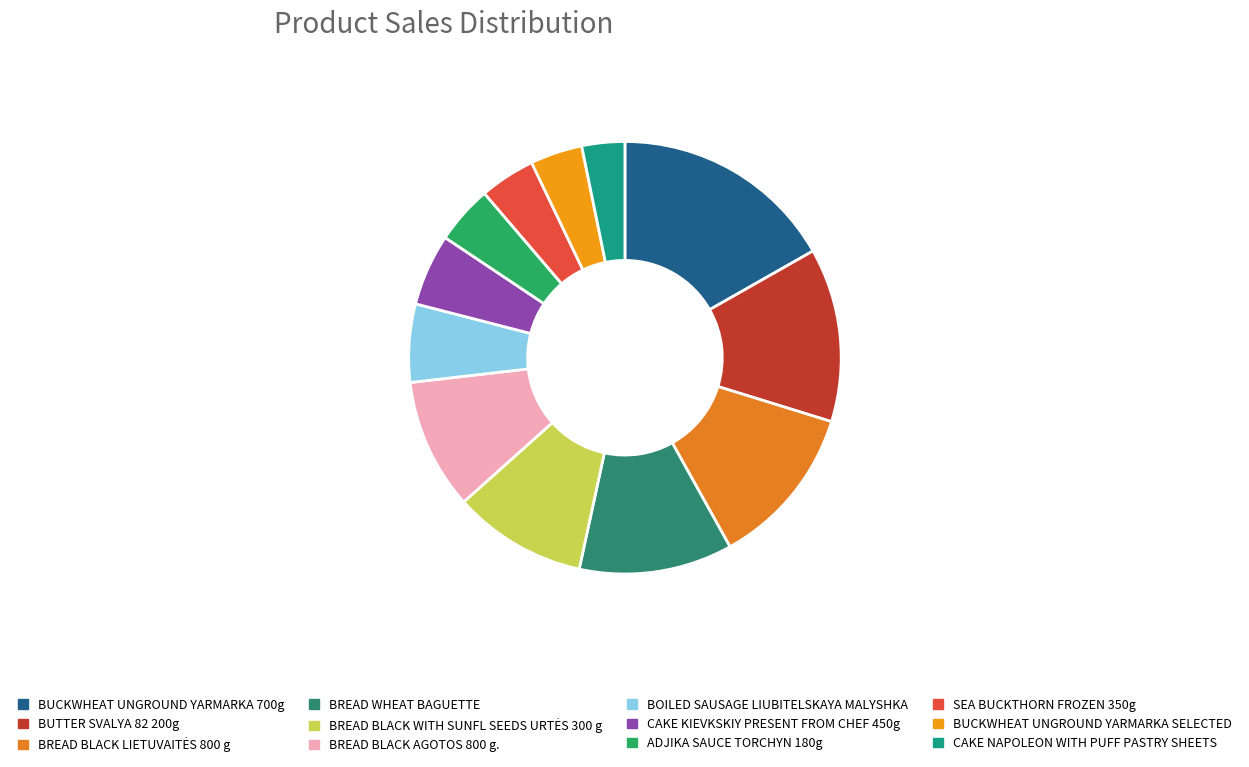

Which slice is the largest?

BUCKWHEAT UNGROUND YARMARKA 700g